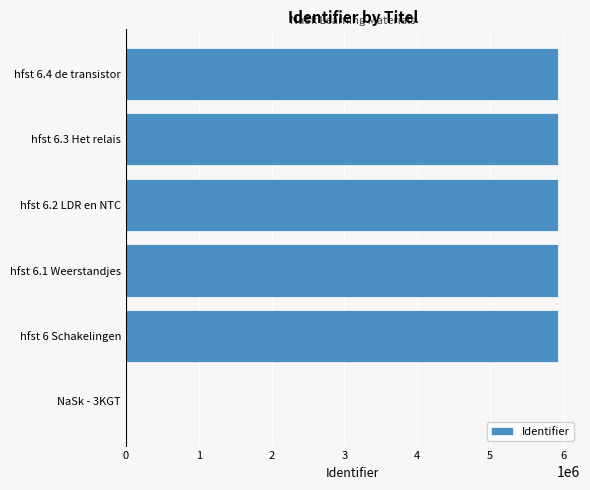

What is the ratio of the value at hfst 6.1 Weerstandjes to the value at hfst 6.2 LDR en NTC?

1.0